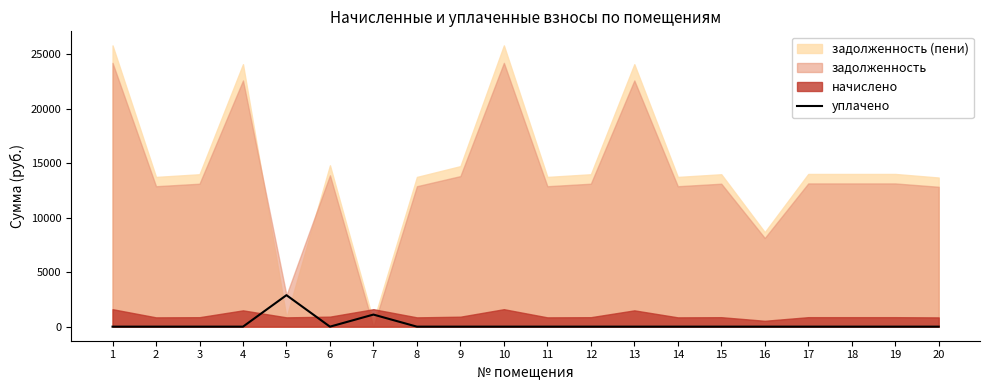

The chart shows a value of 1839.2 at 1. True or false?

False